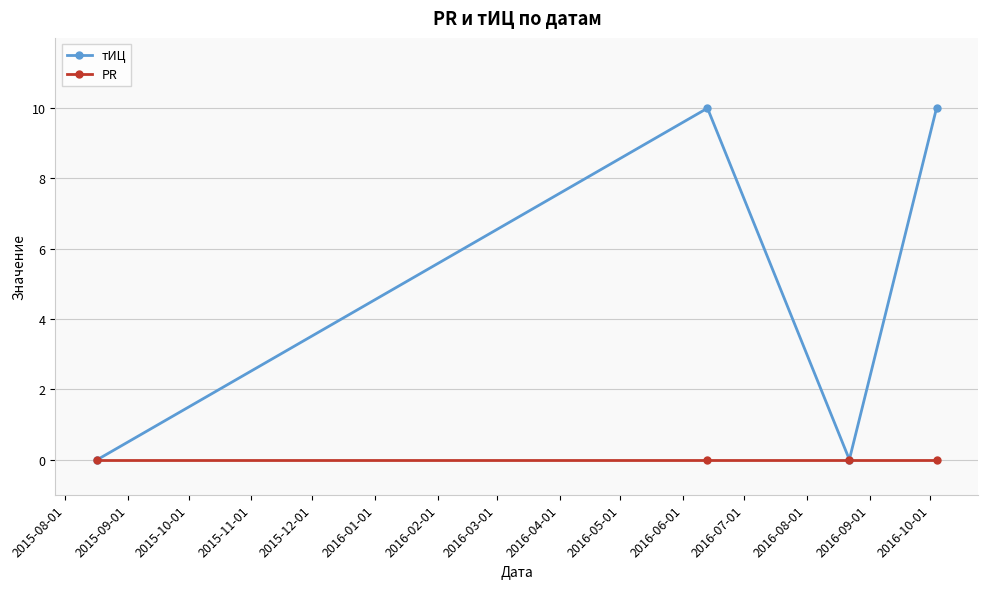

What is the maximum value for тИЦ?

10